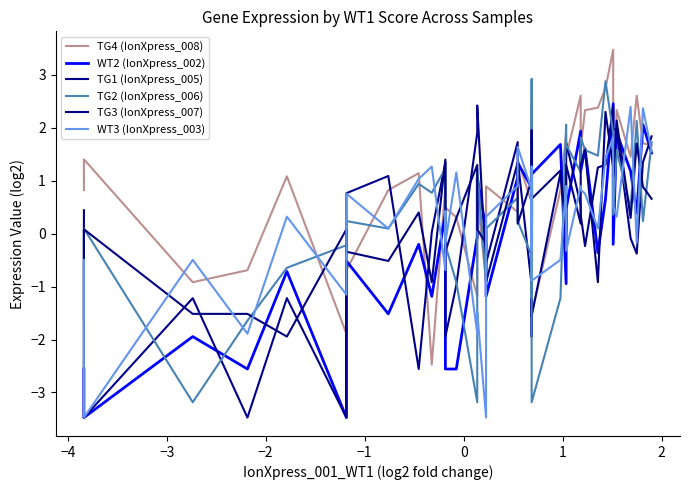

What is the minimum value for WT3 (IonXpress_003)?

-3.5